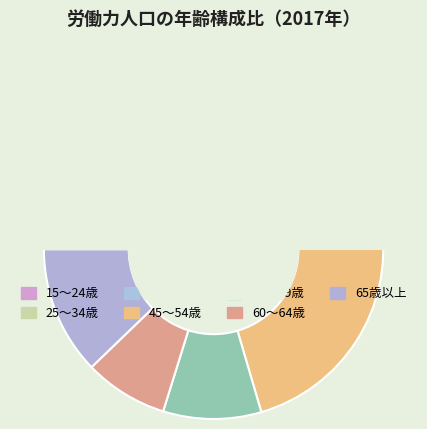

What portion of the pie excludes 60～64歳?

92.0%